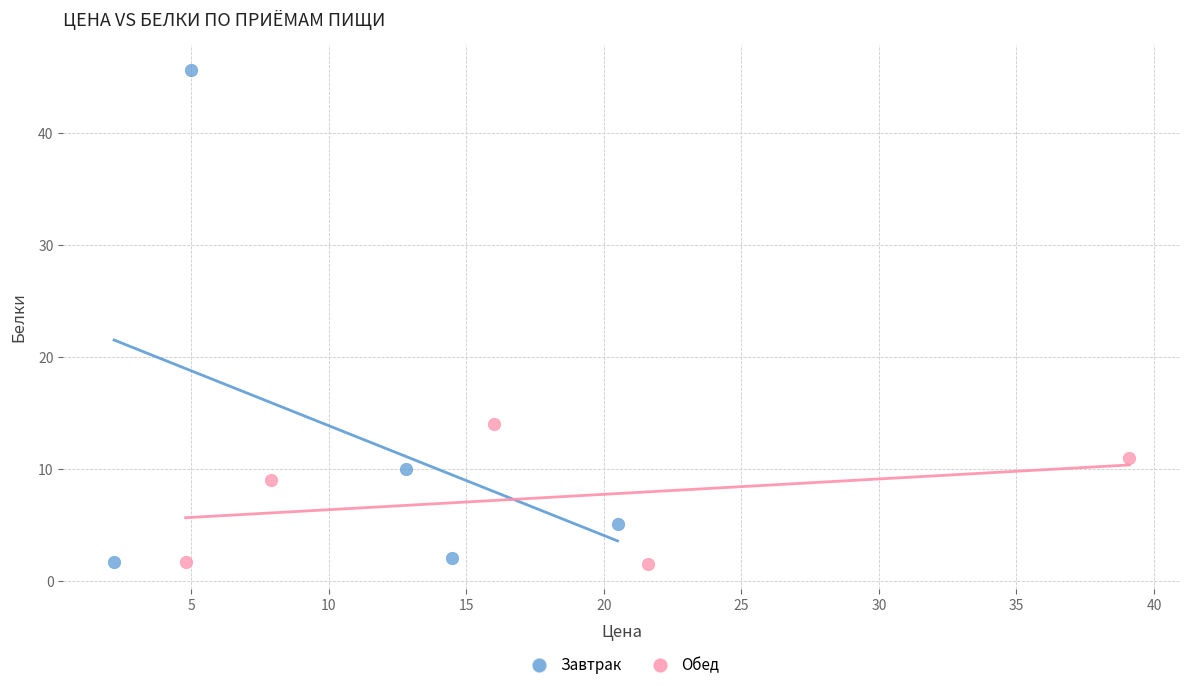

Which series has the largest Y range (max minus min)?

Завтрак